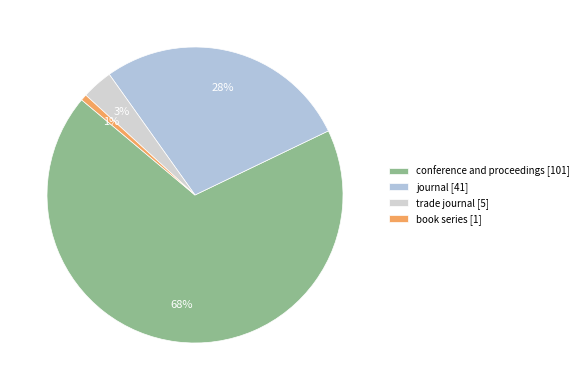

To the nearest percent, what is the average slice percentage?

25%